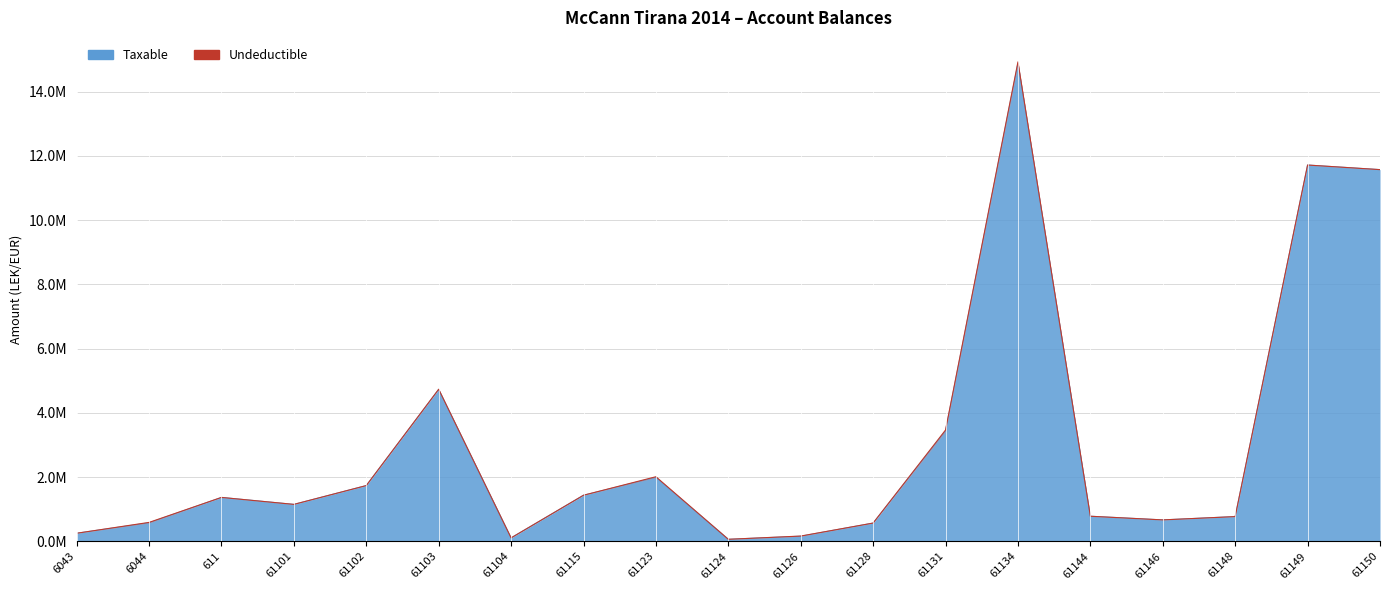

What is the sum of all values?

57958878.2